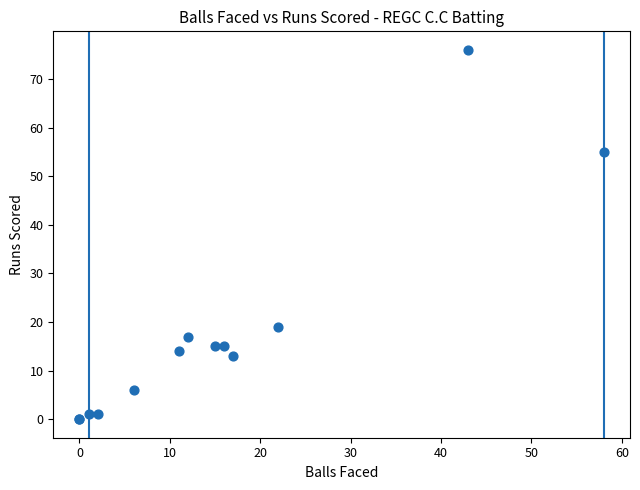

What Y value in the scatter plot is closest to 38?

55